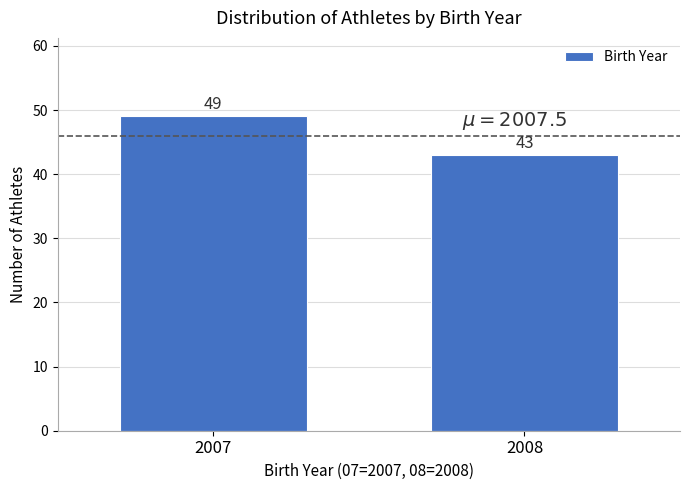

Reading left to right, extract all data points from this chart.

2007=49	2008=43